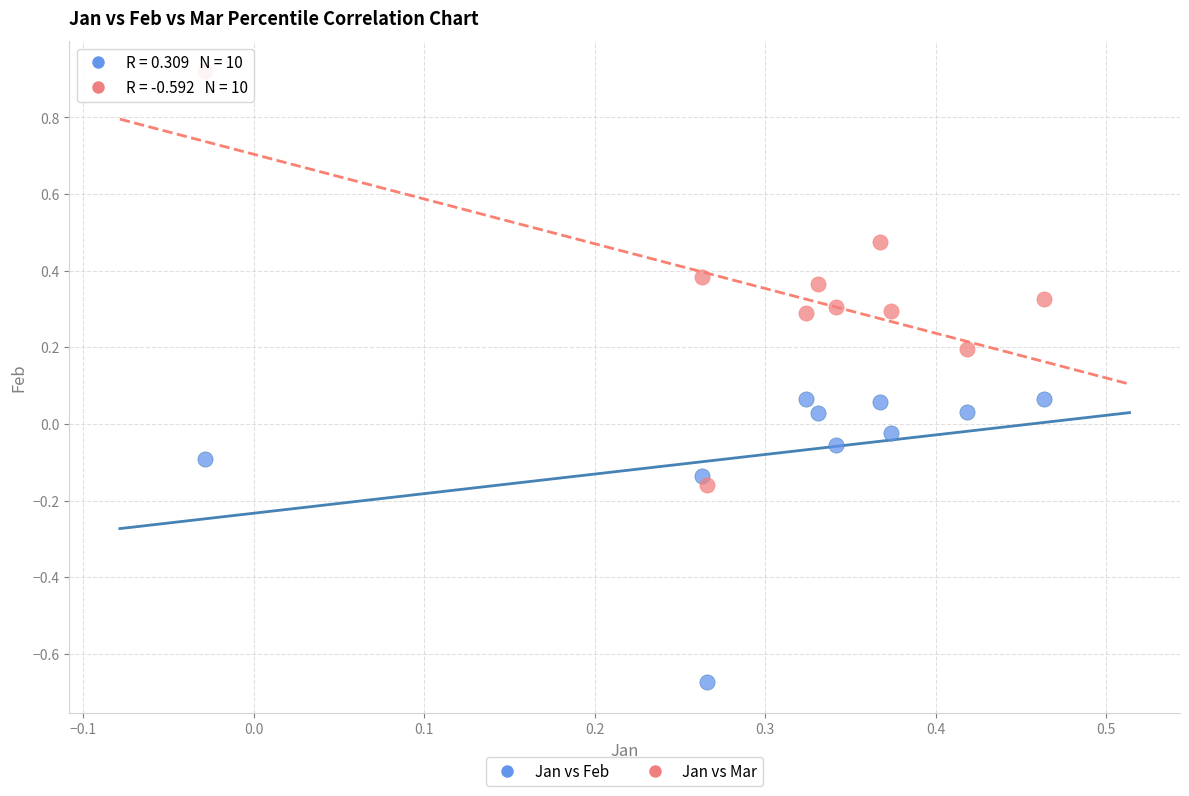

Which series contains the lowest Y value?

Jan vs Feb